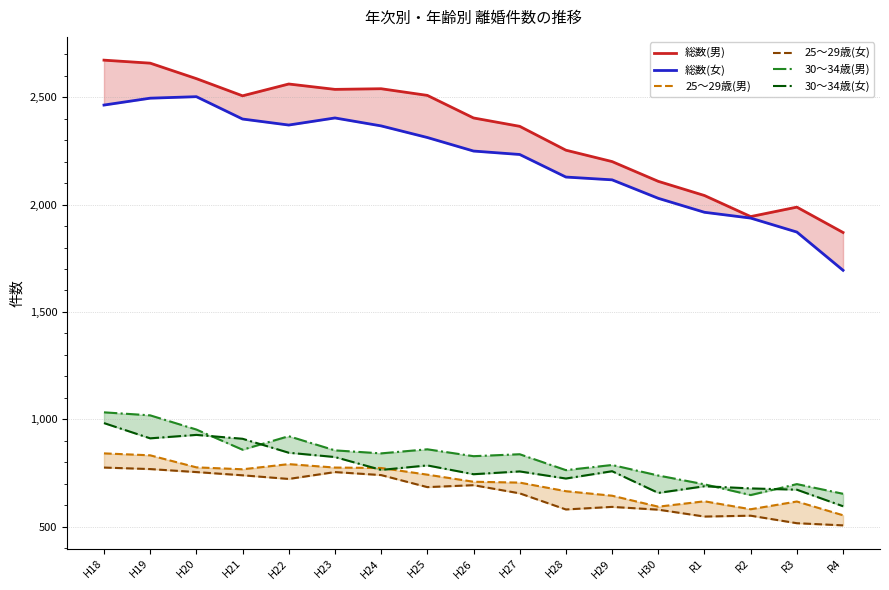

What is the sum of the 総数(女) values at R4 and H27?

3927